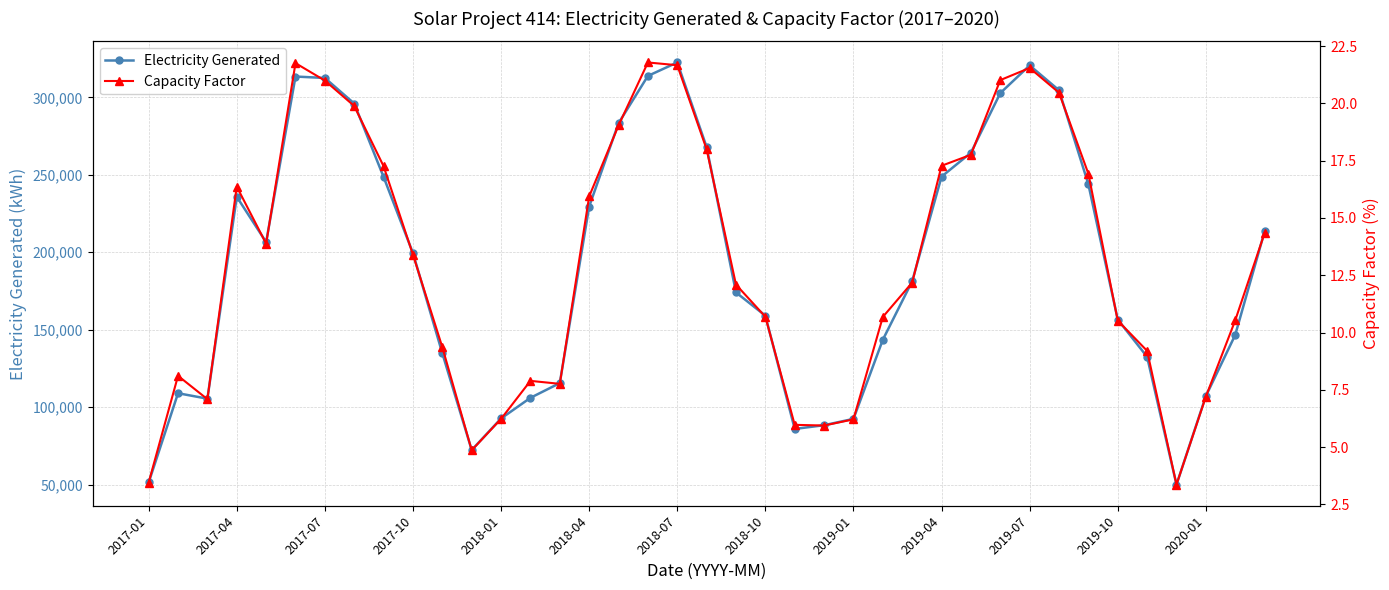

True or false: Capacity Factor and Electricity Generated cross at least once.

False